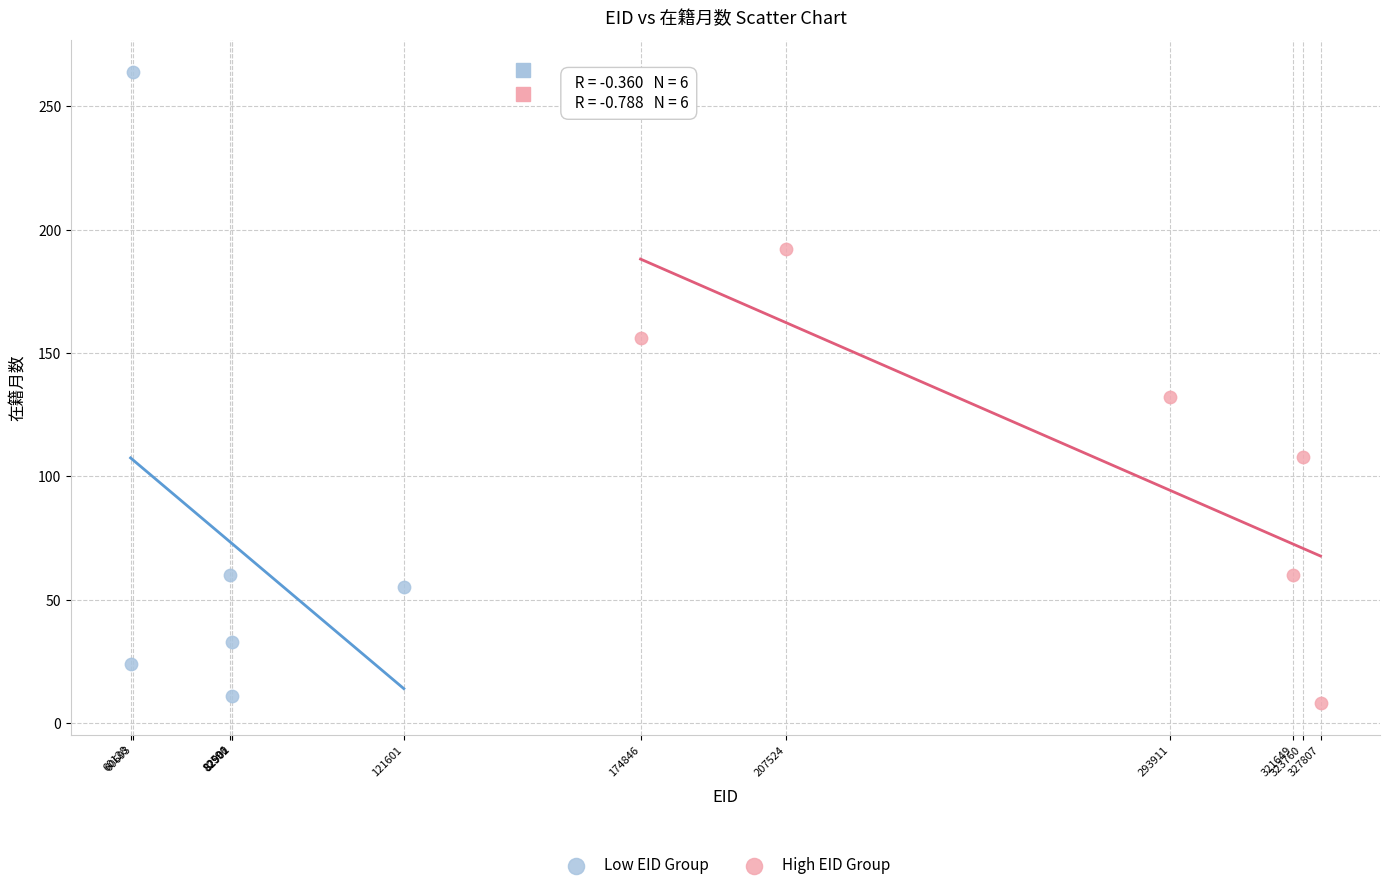

Which series has the largest Y range (max minus min)?

Low EID Group